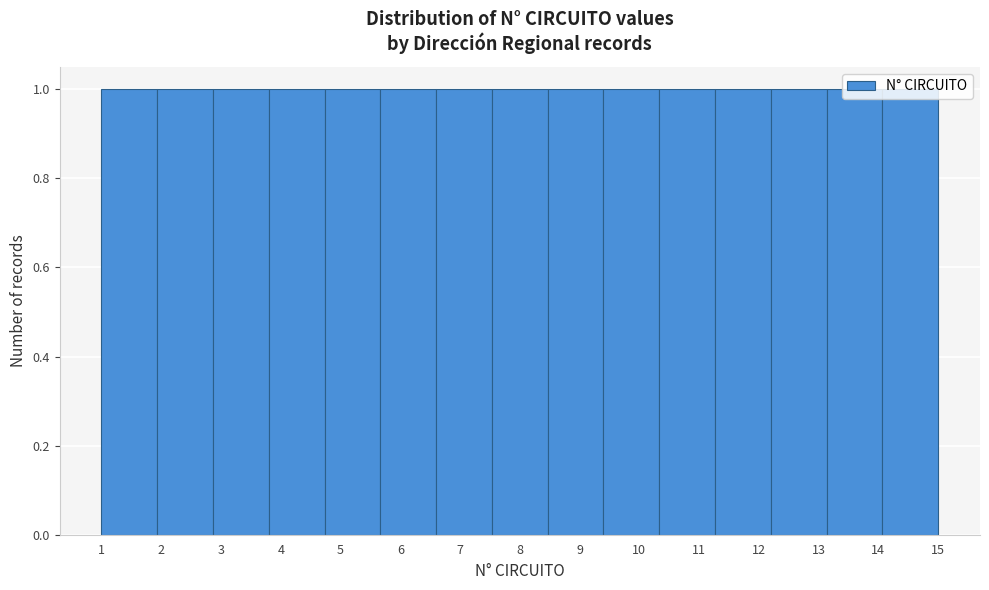

What is the height of the bar covering 5.7 to 6.6 on the x-axis? Neither the bar edges nor the heights are printed on the chart, so give them approximately, as read against the axes.

1